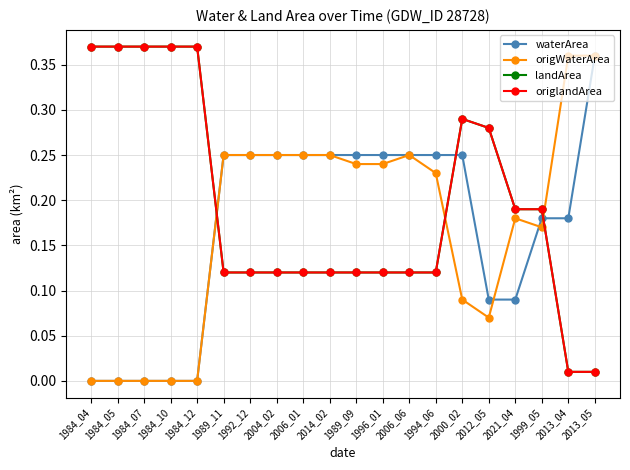

What is the total value across all series at 1994_06?

0.7